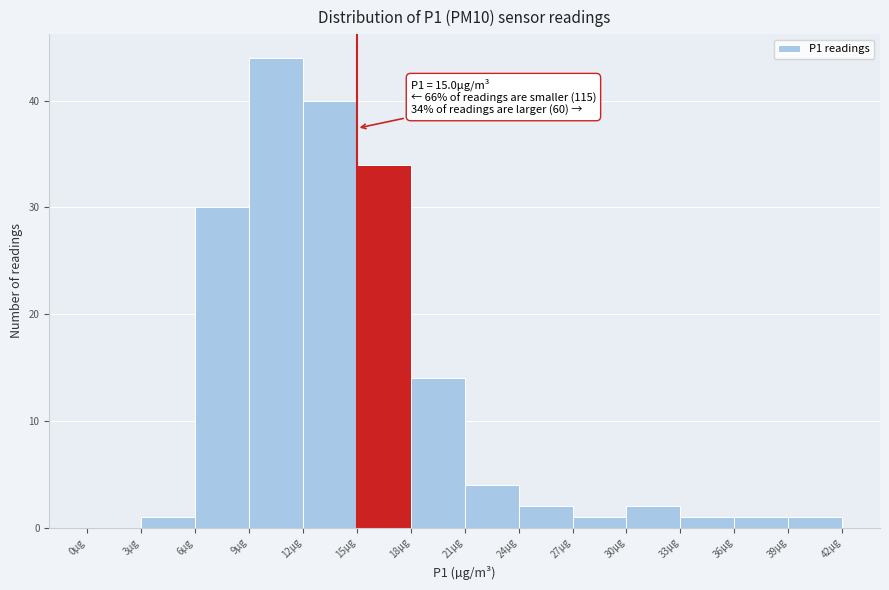

Over which range of the x-axis is the bar tallest?

9 to 12